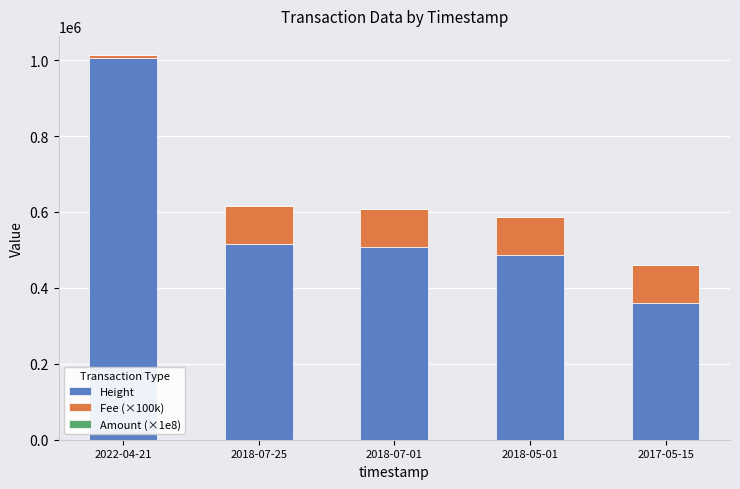

What is the total value across all series at 2018-05-01?

585691